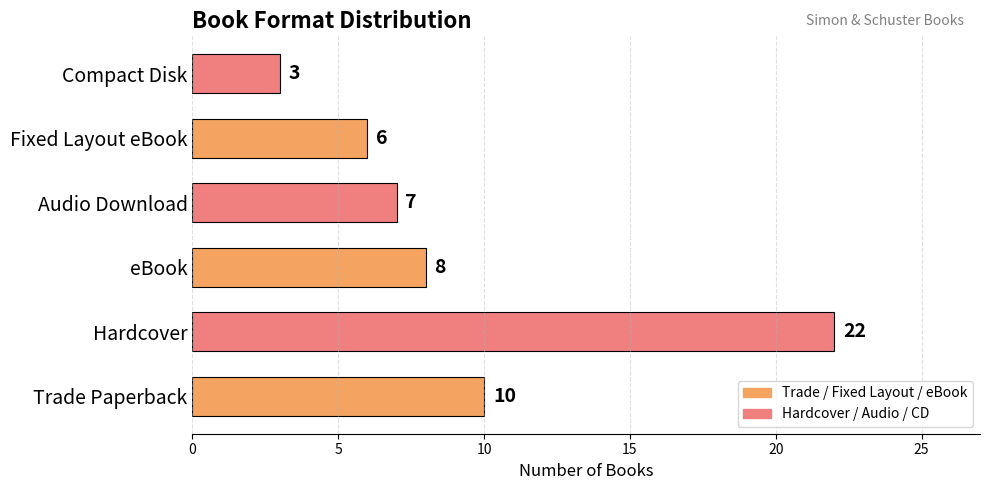

Are the bars grouped side by side (vs. stacked)?

No